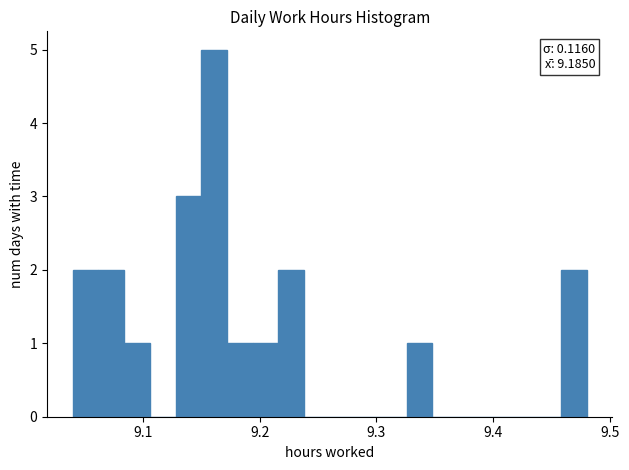

Read against the x-axis, roughly where is the centre of the tallest bar?

9.16